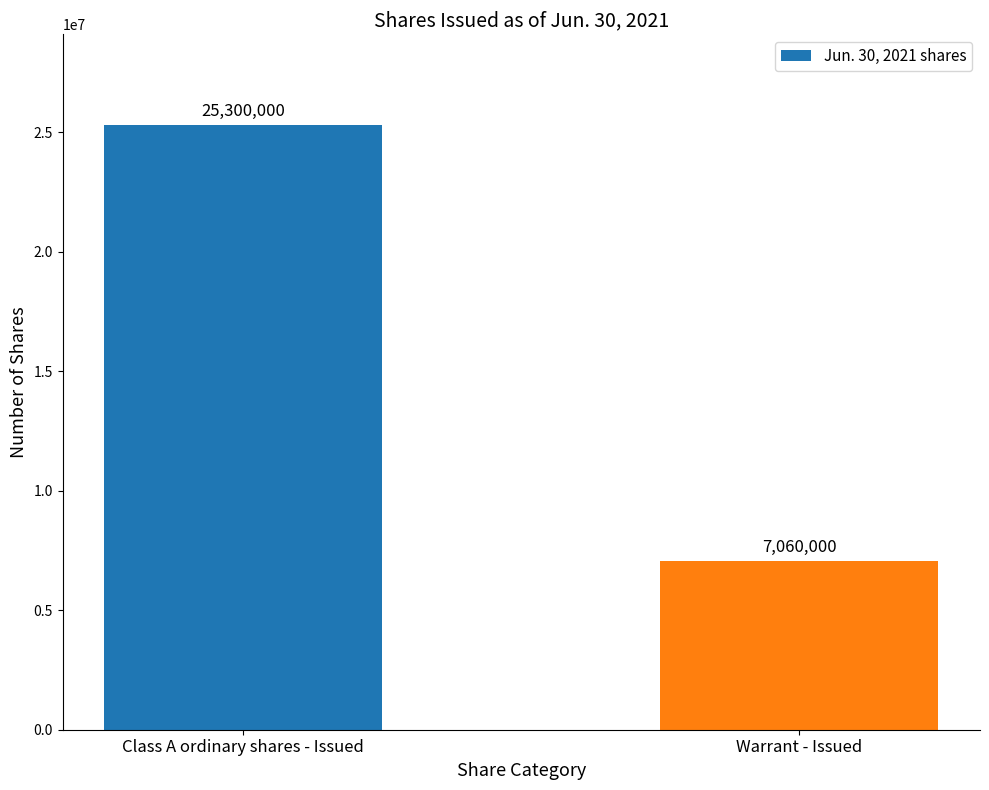

Reading right to left, transcribe all the data shown in this chart.

Warrant - Issued=7060000	Class A ordinary shares - Issued=25300000